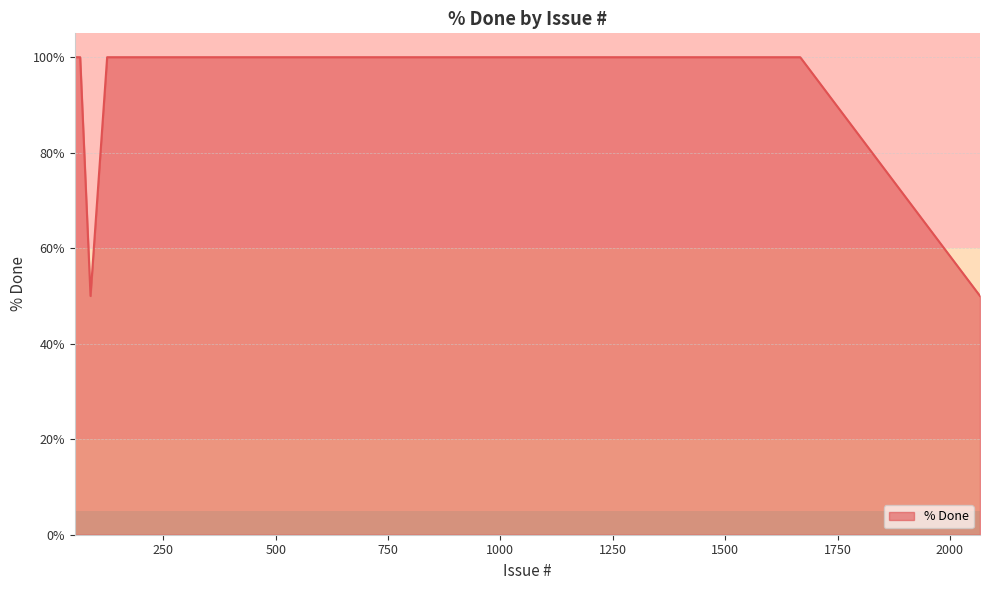

What is the smallest value displayed?

50